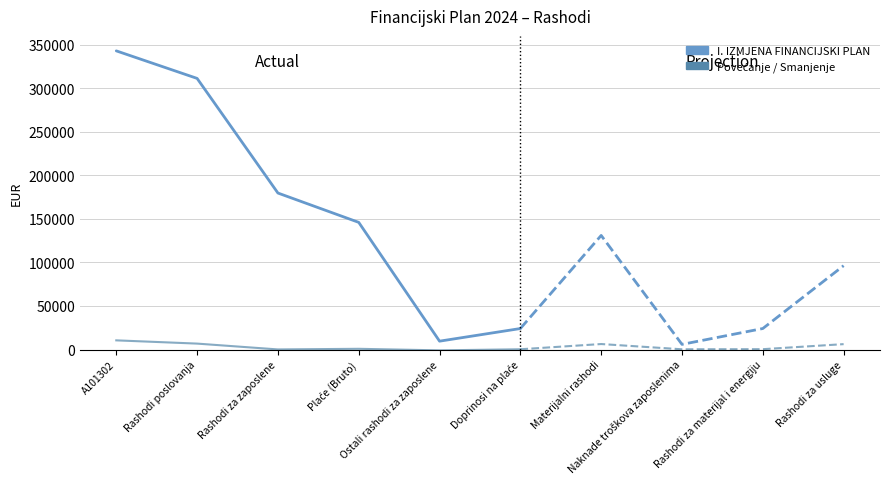

What is the label of the 4th point from the left?

Plaće (Bruto)